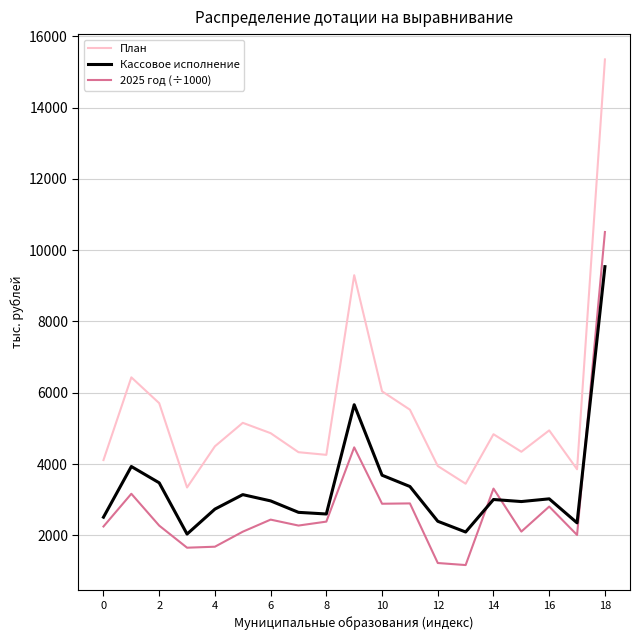

Which series has the widest spread of values?

План